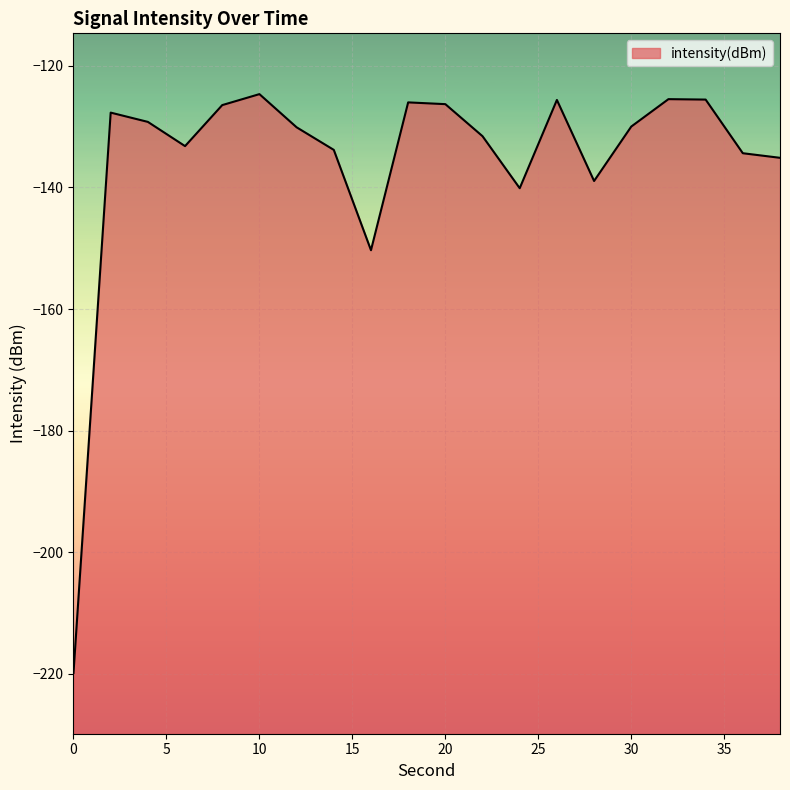

List the labels in order of value, smallest first.

0, 16, 24, 28, 38, 36, 14, 6, 22, 12, 30, 4, 2, 8, 20, 18, 26, 34, 32, 10